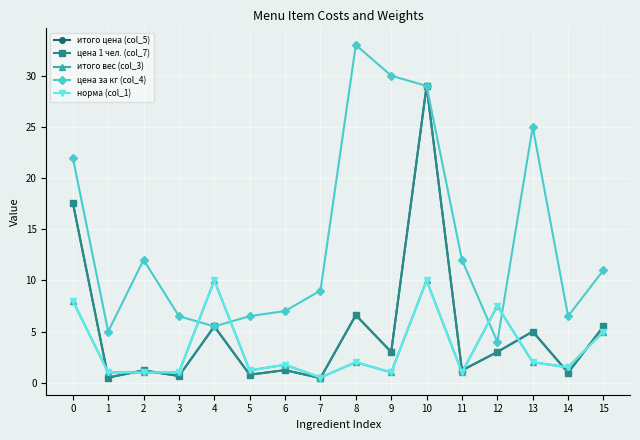

Does the chart have visible grid lines?

Yes